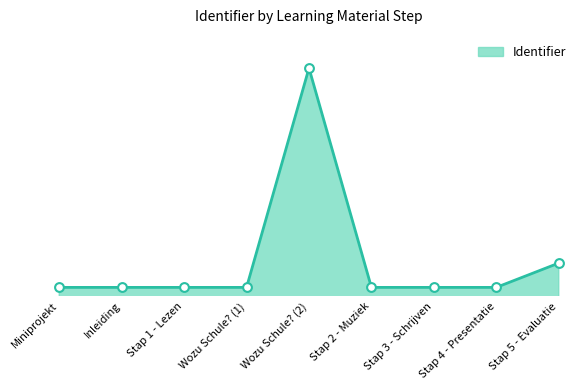

Which has a higher value, Miniprojekt or Stap 1 - Lezen?

Stap 1 - Lezen